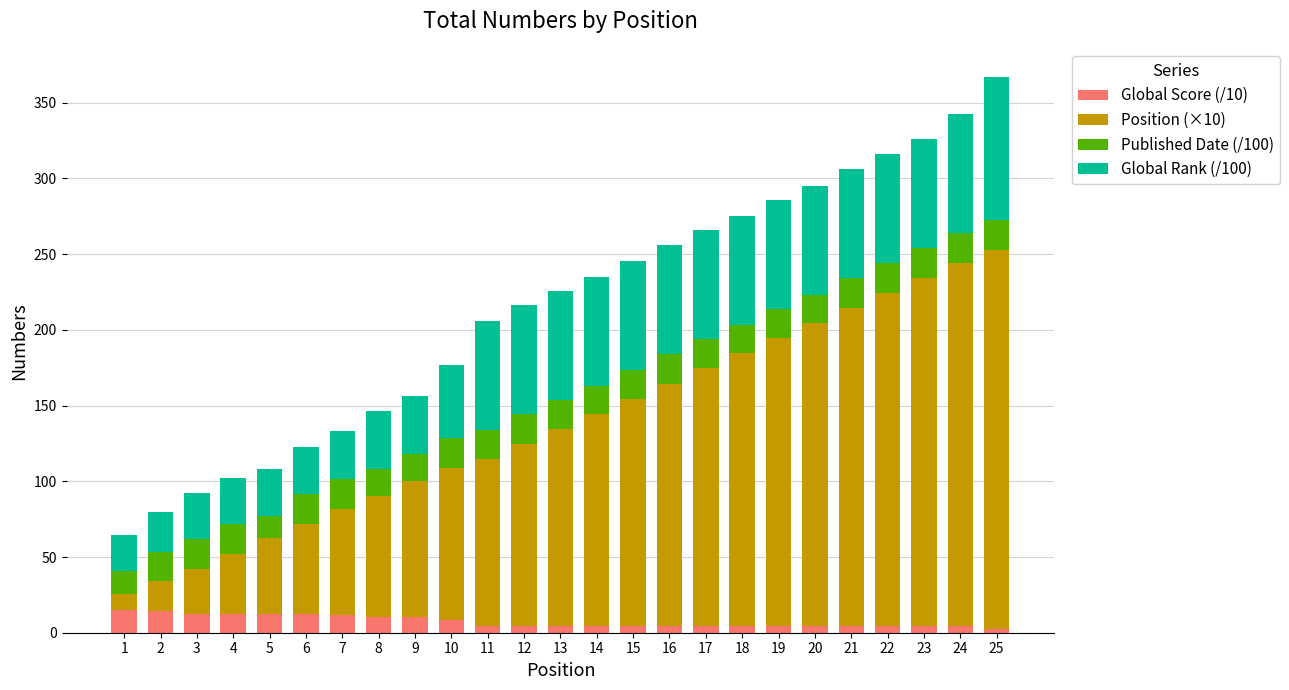

What is the maximum value for Global Score (/10)?

15.3